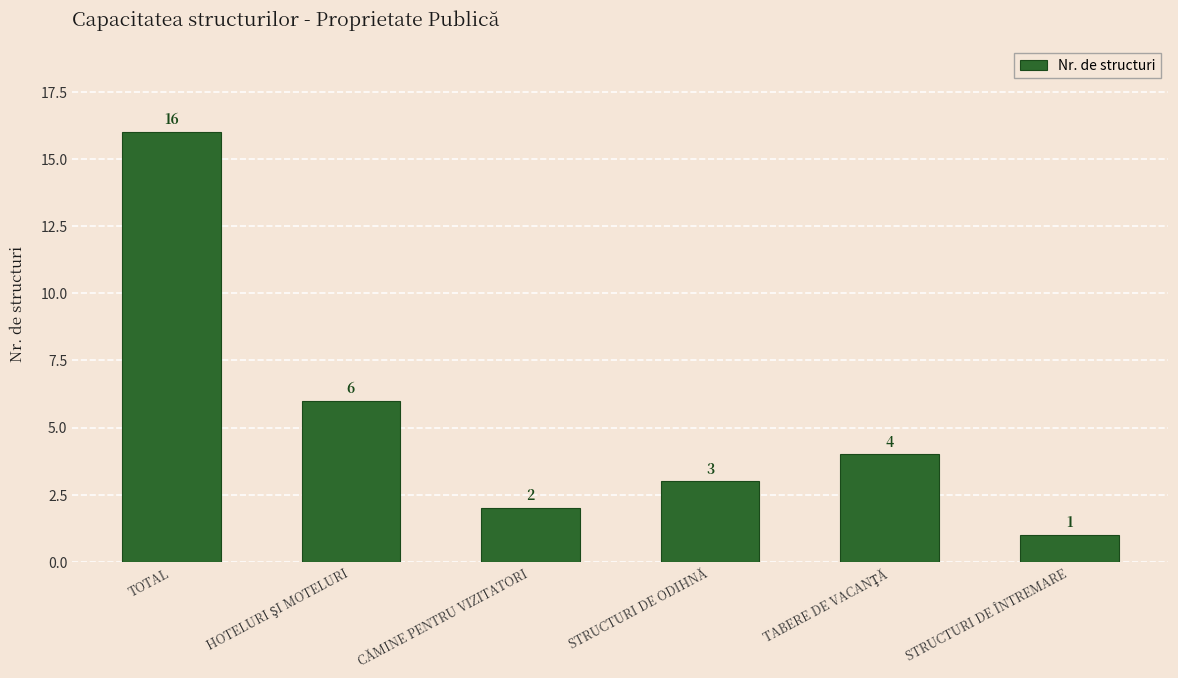

What is the minimum value shown in the chart?

1